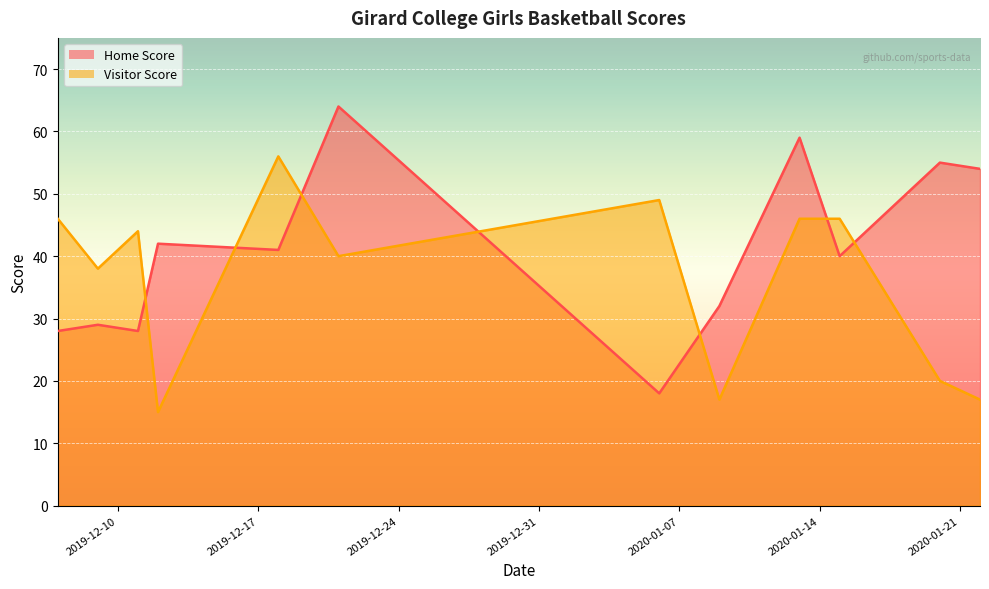

Which series has the largest total across all categories?

Home Score